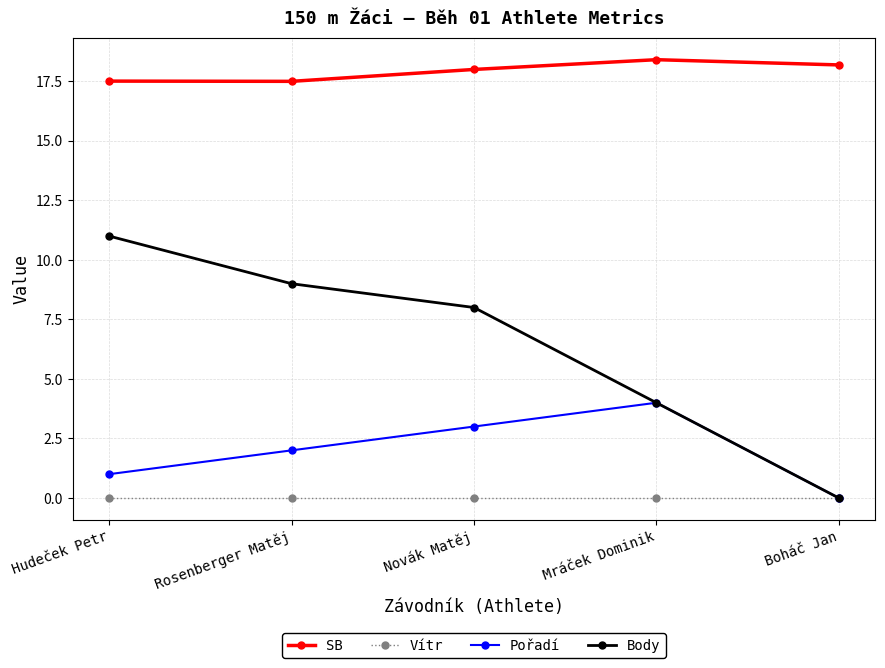

Is this an area chart (filled region under the line)?

No